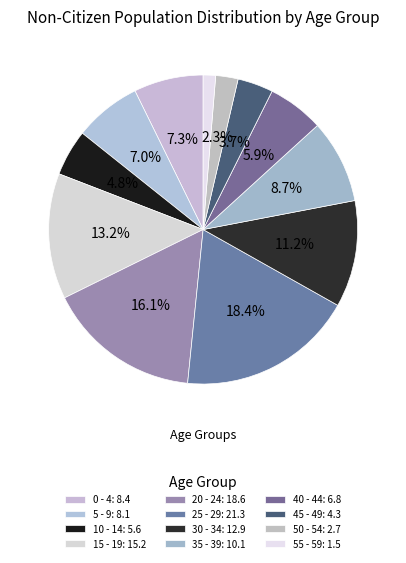

What is the largest slice in the pie chart?

25 - 29